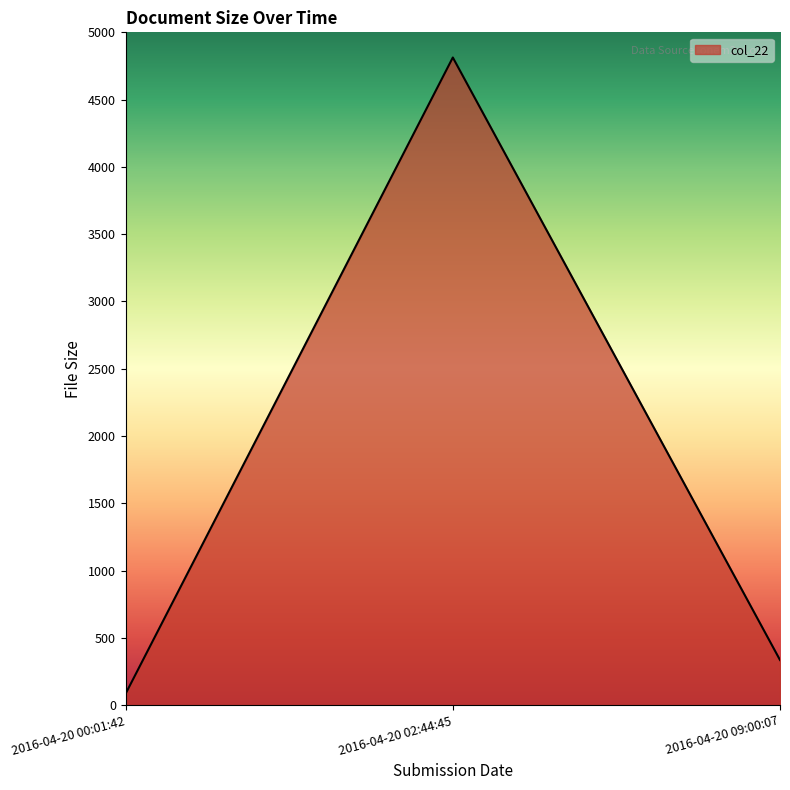

What is the approximate value at 2016-04-20 02:44:45, to the nearest 50?

4800